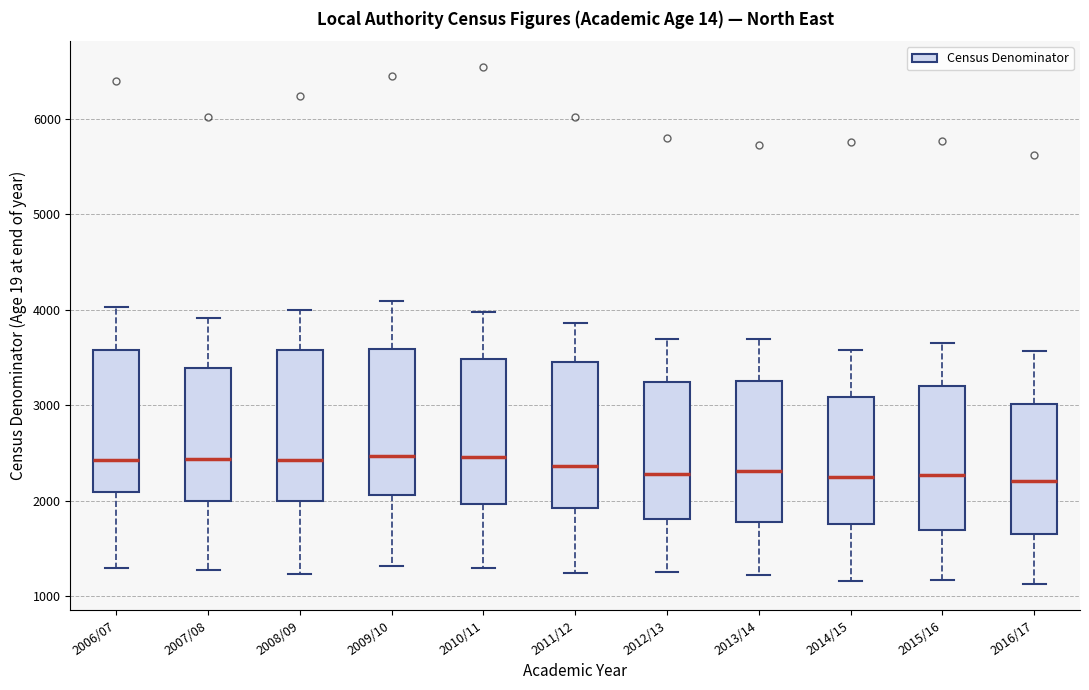

Where does the lower whisker of the box for 2012/13 end on the y-axis? The values are not printed on the chart, so give them approximately, as read against the axis.

1300